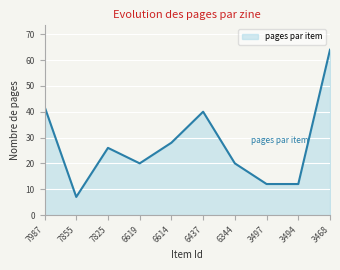

What is the difference between the maximum and minimum values?

57